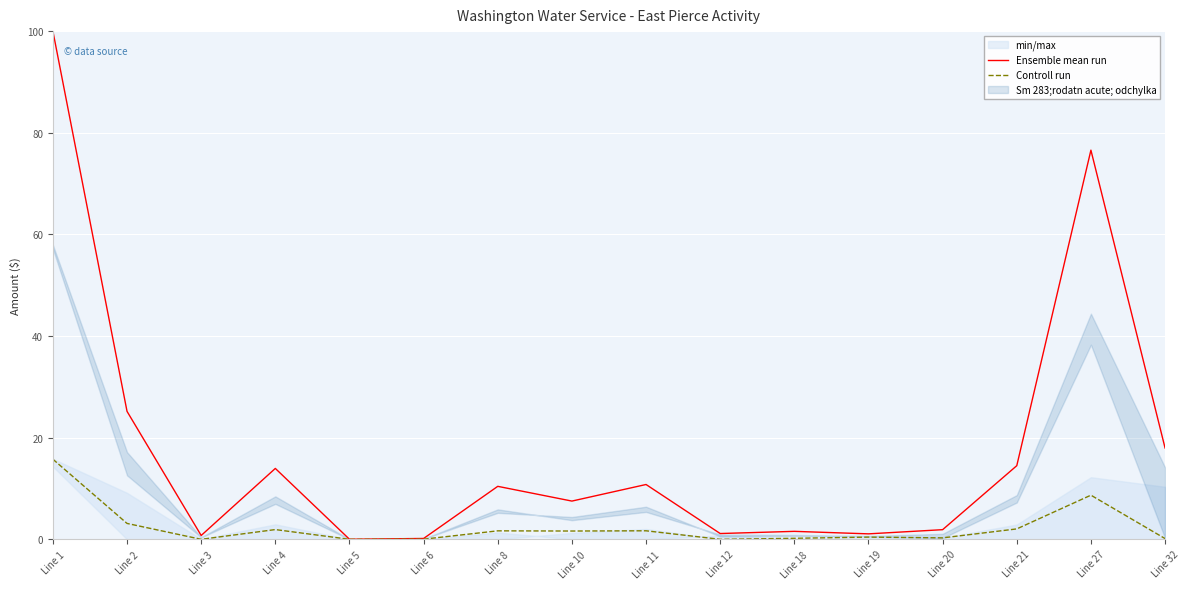

Reading left to right, list all the values displayed in this chart.

Ensemble mean run: 100.0	25.2	0.8	13.9	0.0	0.2	10.4	7.5	10.8	1.1	1.6	1.1	1.9	14.5	76.6	18.0
Controll run: 15.8	3.1	0.0	1.9	0.0	0.0	1.7	1.6	1.7	0.0	0.2	0.4	0.3	2.0	8.7	0.1